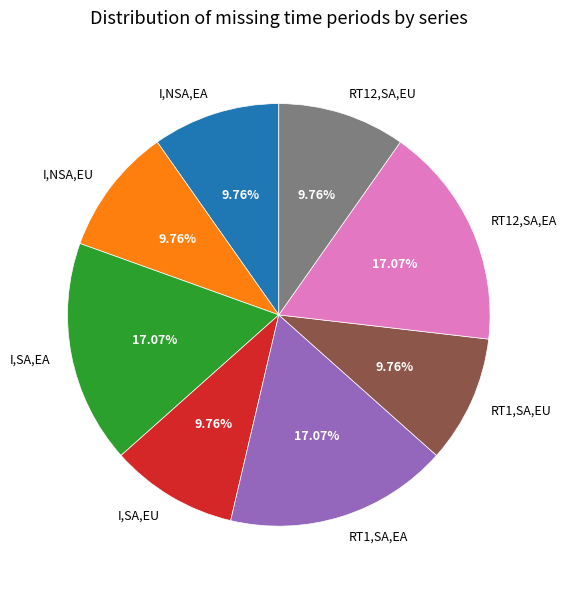

Is there any slice that represents more than half of the pie?

No